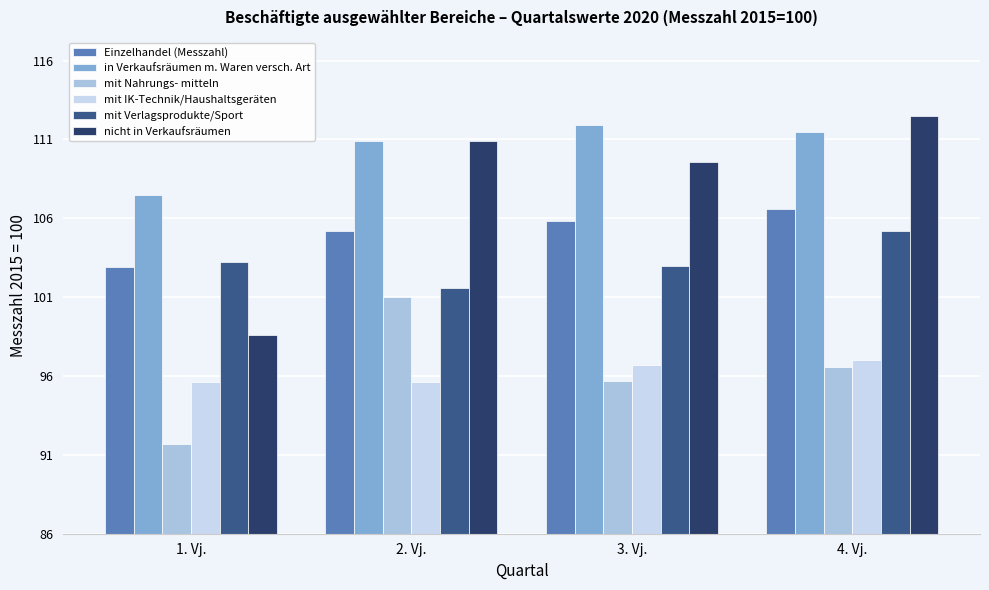

List the series in order of their peak value, lowest first.

mit IK-Technik/Haushaltsgeräten, mit Nahrungs- mitteln, mit Verlagsprodukte/Sport, Einzelhandel (Messzahl), in Verkaufsräumen m. Waren versch. Art, nicht in Verkaufsräumen